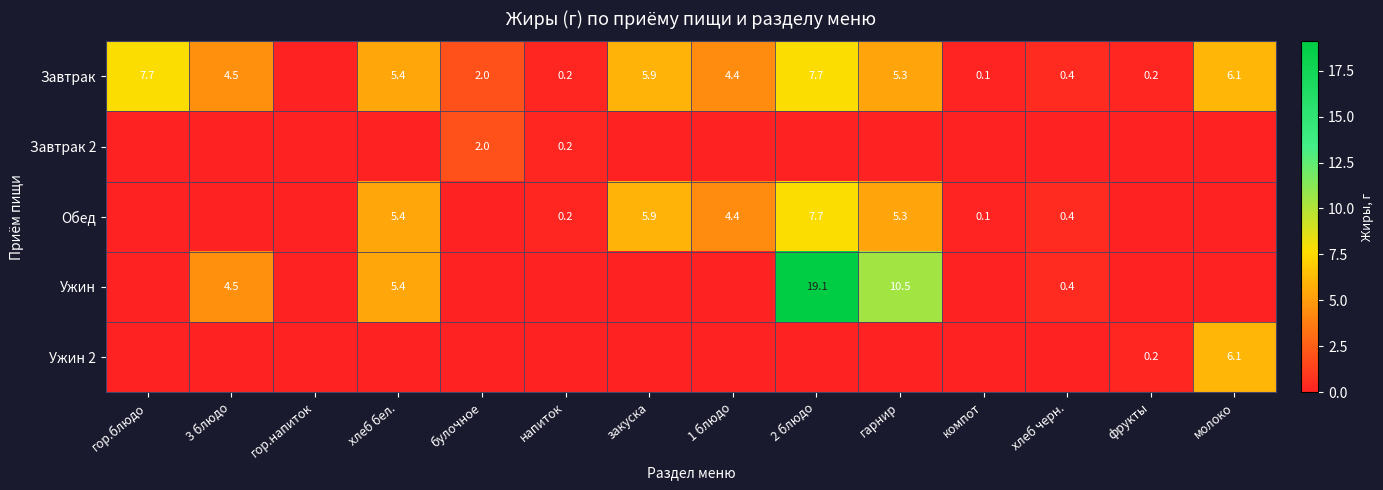

What is the sum of the Завтрак values at хлеб бел. and гарнир?

10.7